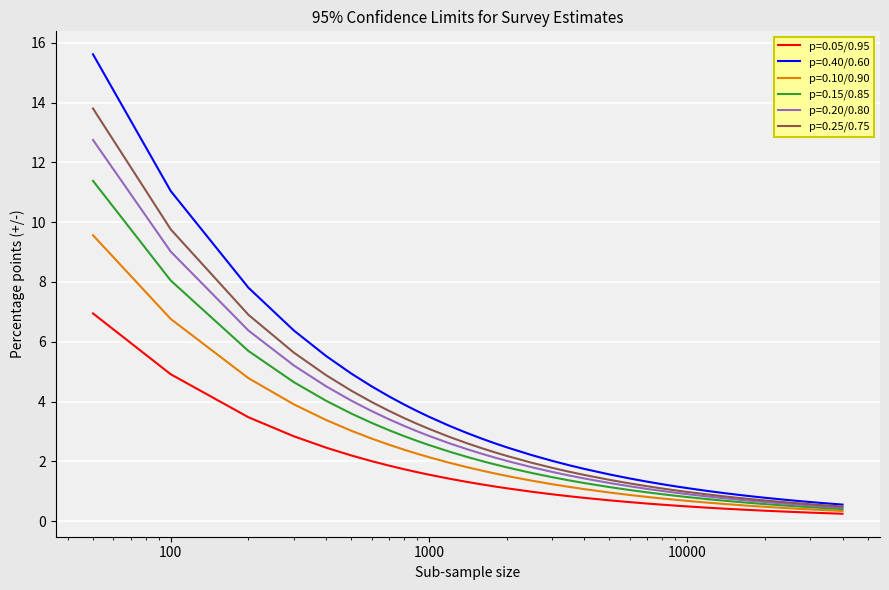

Which series has the widest spread of values?

p=0.40/0.60